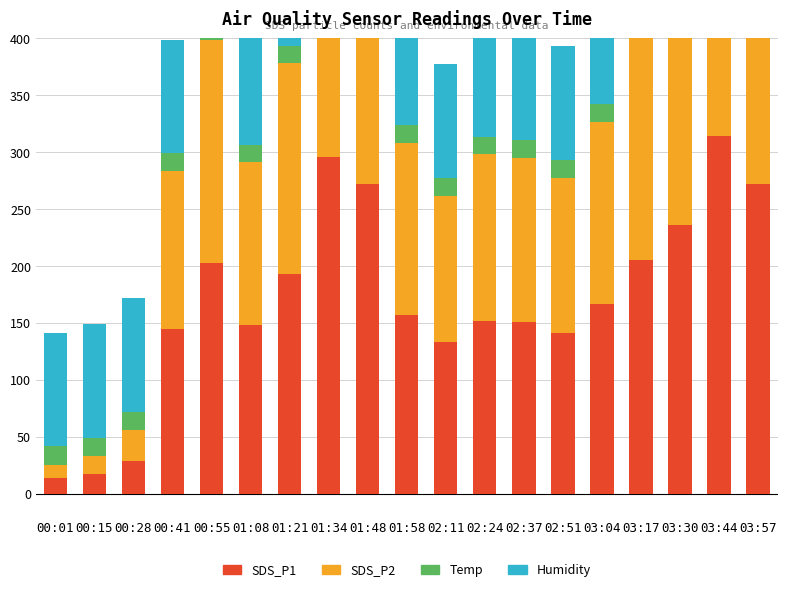

What is the sum of the SDS_P1 values at 03:57 and 01:08?

420.7